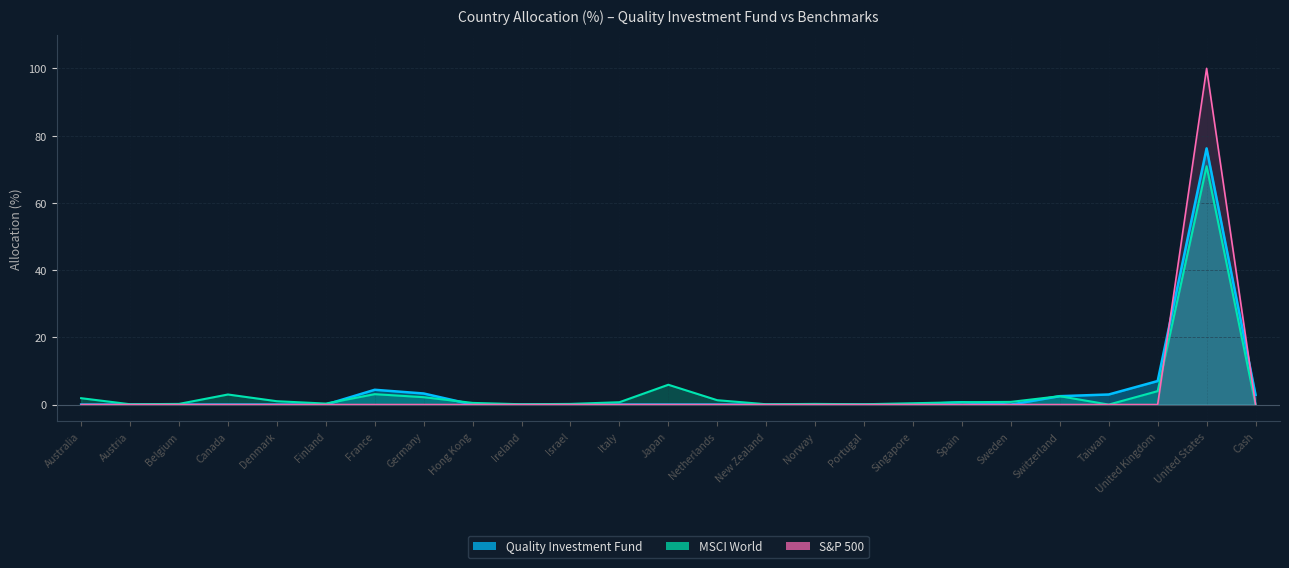

List the series in order of their peak value, lowest first.

MSCI World, Quality Investment Fund, S&P 500